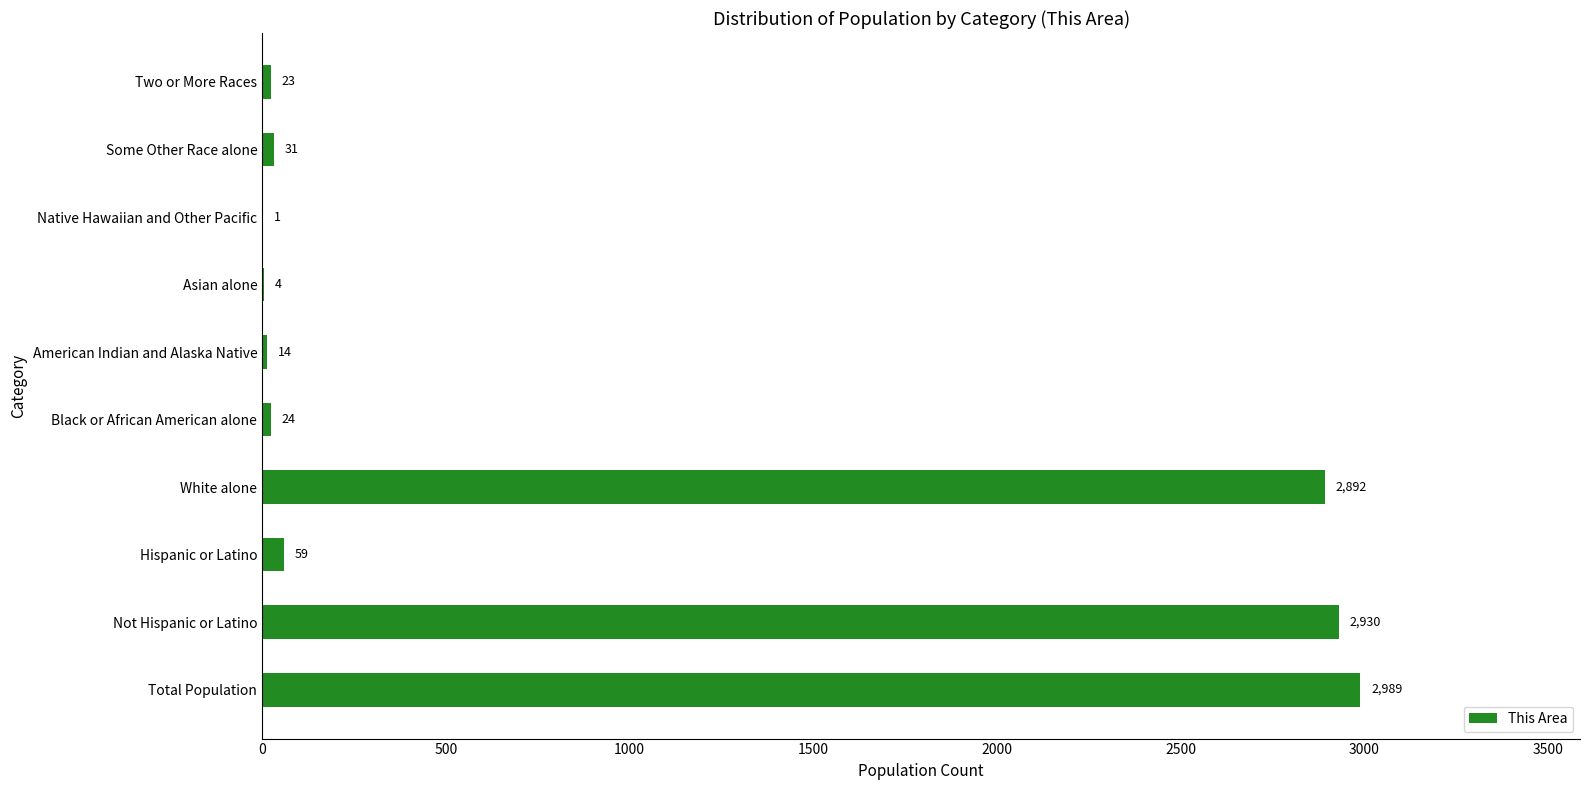

What is the sum of all values?

8967